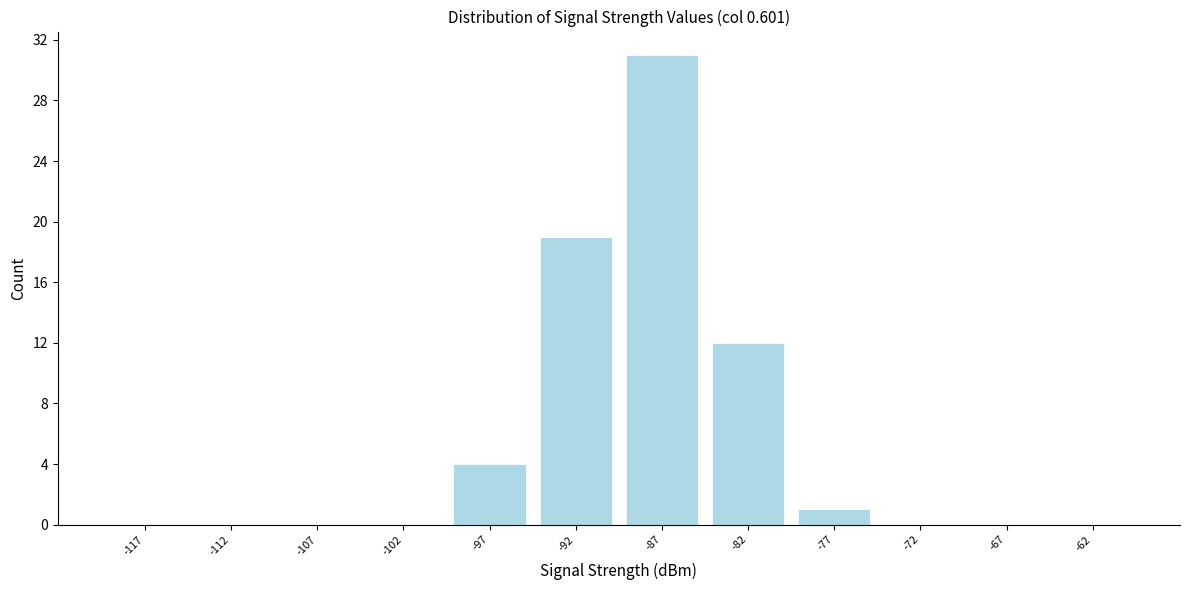

Reading left to right, list every bar in this chart as the range it spans on the x-axis followed by its height. The values are not printed on the chart, so give them approximately, as read against the axis.

-120 to -115: 0
-115 to -110: 0
-110 to -105: 0
-105 to -100: 0
-100 to -95: 4
-95 to -90: 19
-90 to -85: 31
-85 to -80: 12
-80 to -75: 1
-75 to -70: 0
-70 to -65: 0
-65 to -60: 0